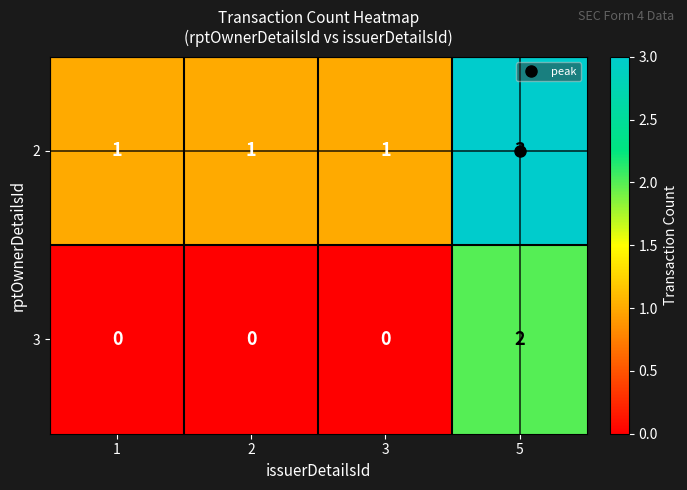

Is it true that 2 equals 1 at 3?

True